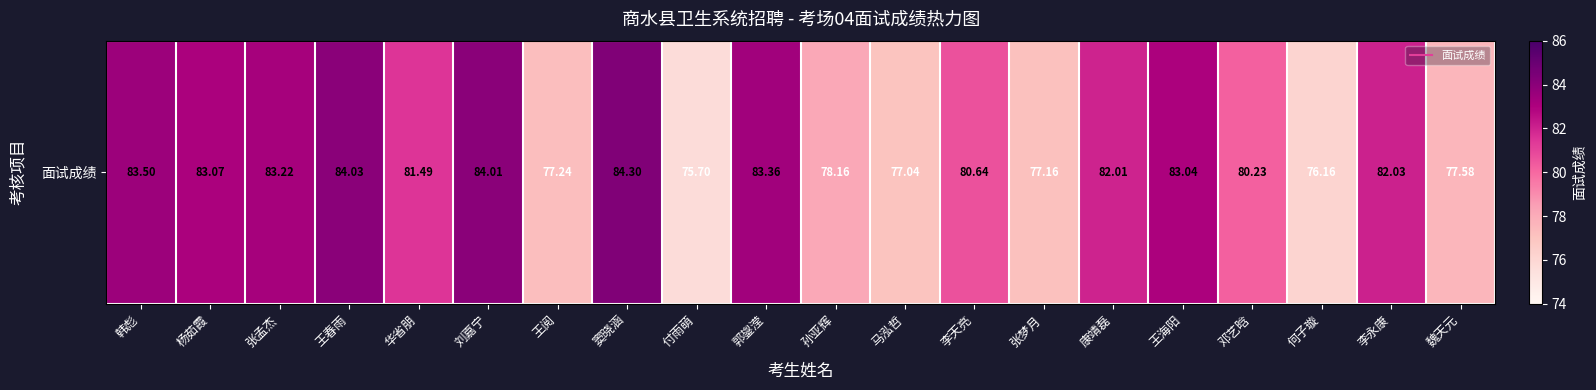

Is it true that the value at 王阅 is 35.9?

False